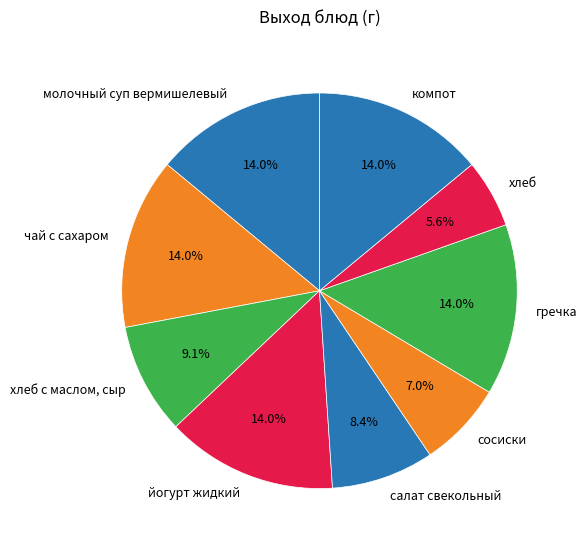

To the nearest percent, what is the average slice percentage?

11%